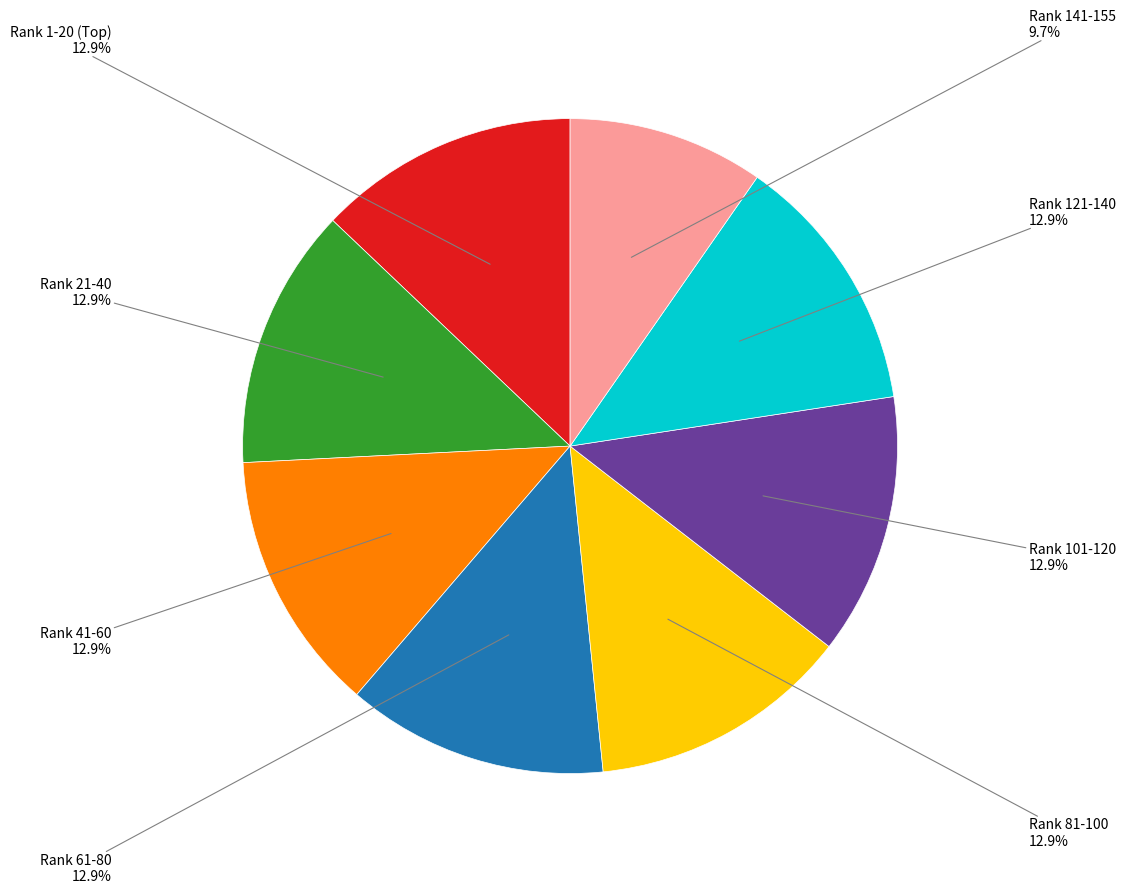

How many slices are in this pie chart?

8